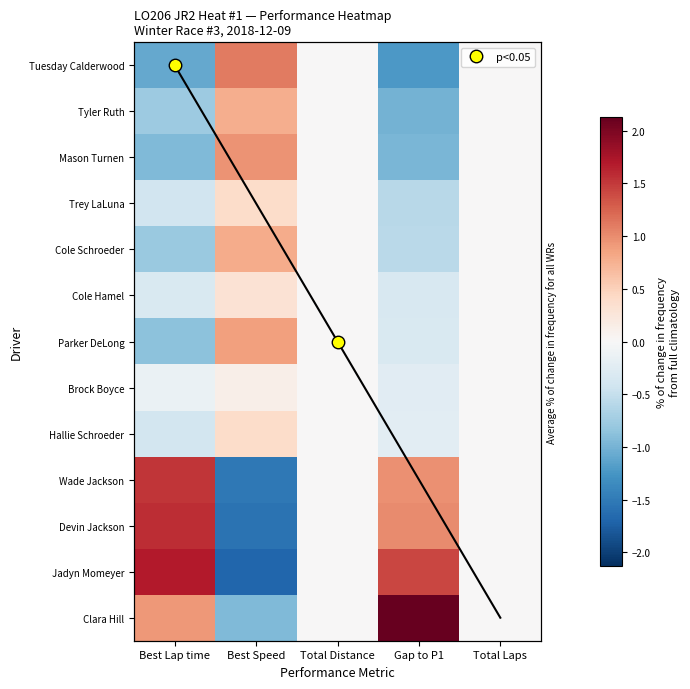

True or false: Clara Hill has a value of -0.6 at Best Speed.

False